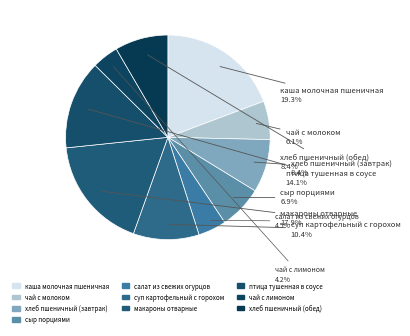

Is there any slice that represents more than half of the pie?

No